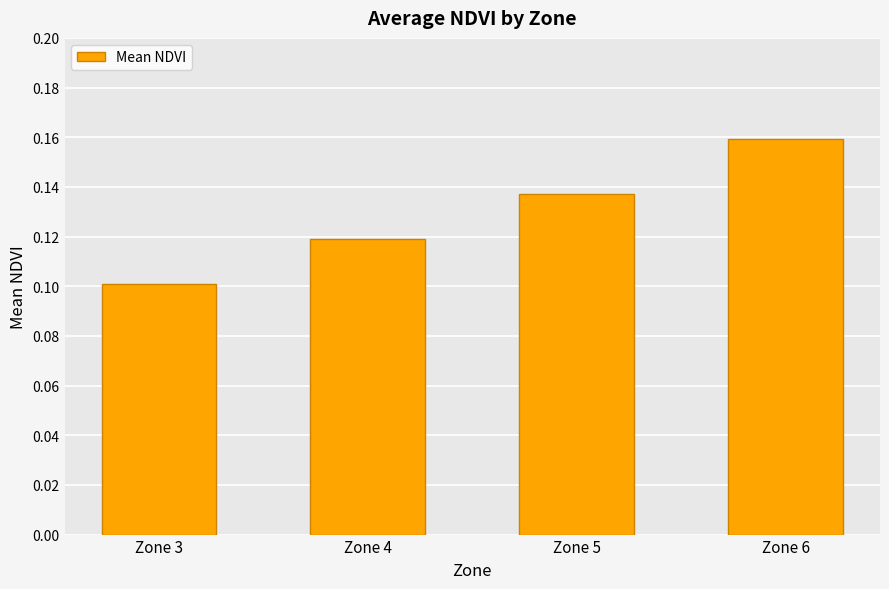

At which category does the chart reach its minimum across all series?

Zone 3